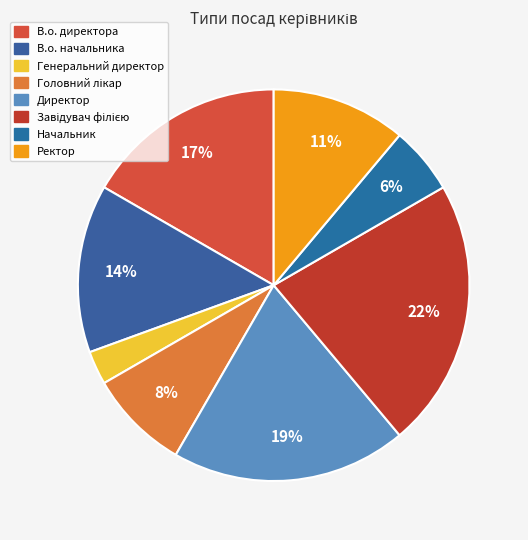

To the nearest percent, what percentage of the pie is Генеральний директор?

3%